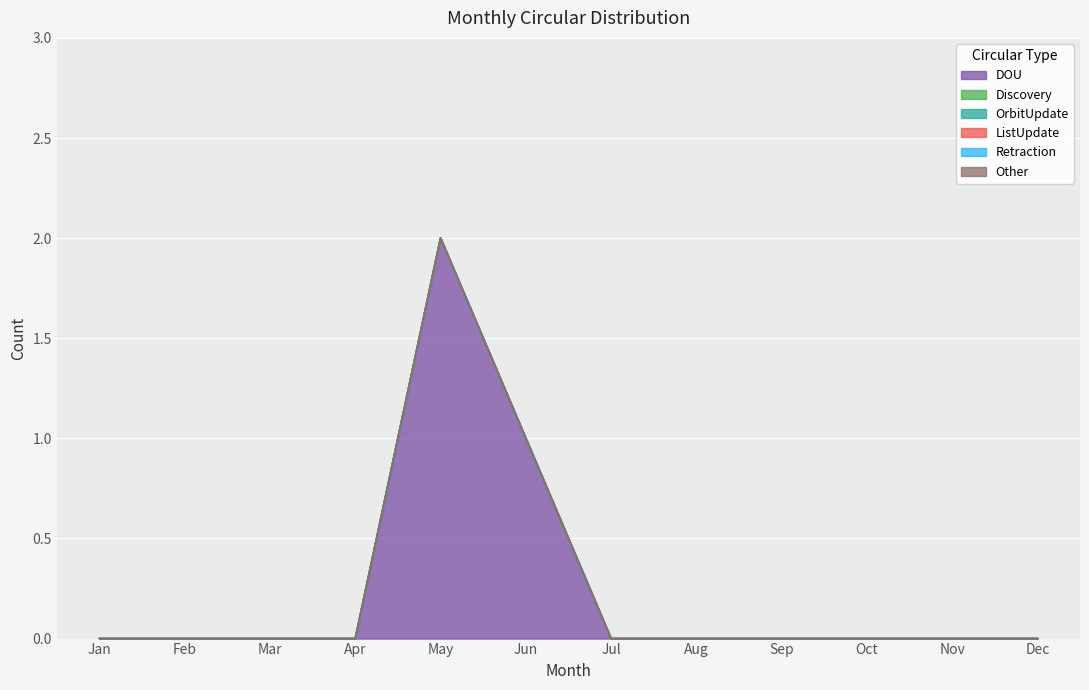

At which label does DOU reach its minimum?

Jan